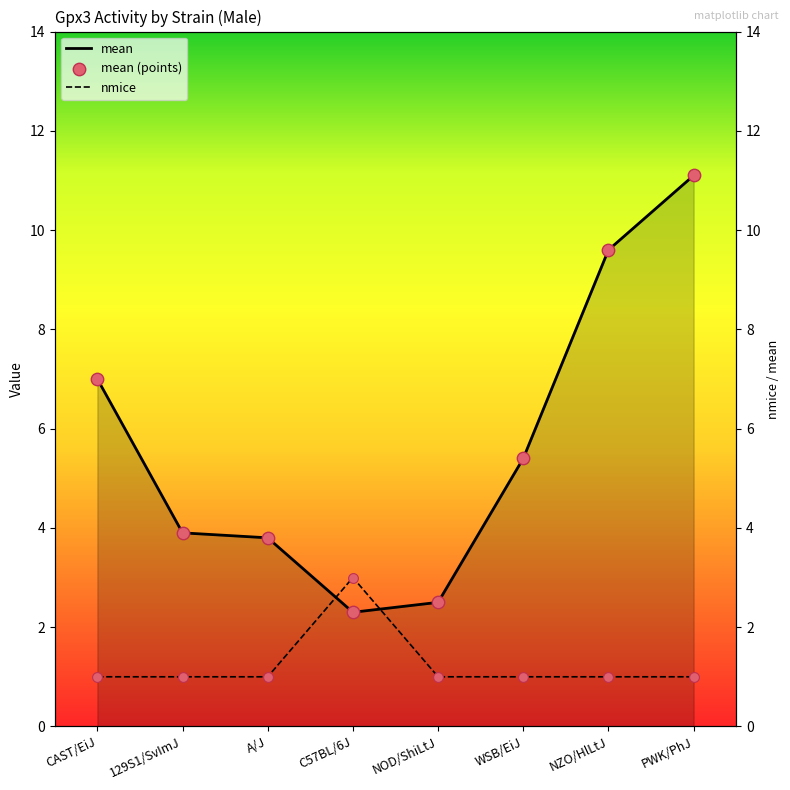

Which series contains the highest Y value?

mean